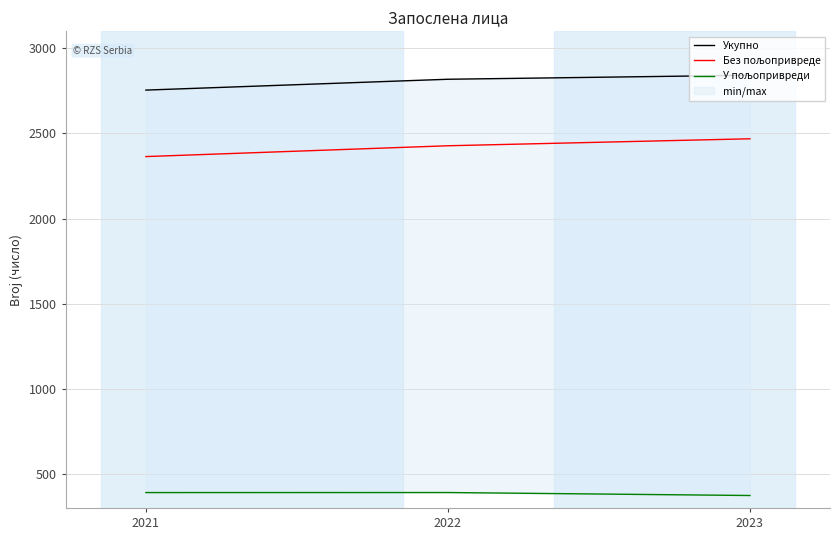

What is the smallest value displayed?

373.2